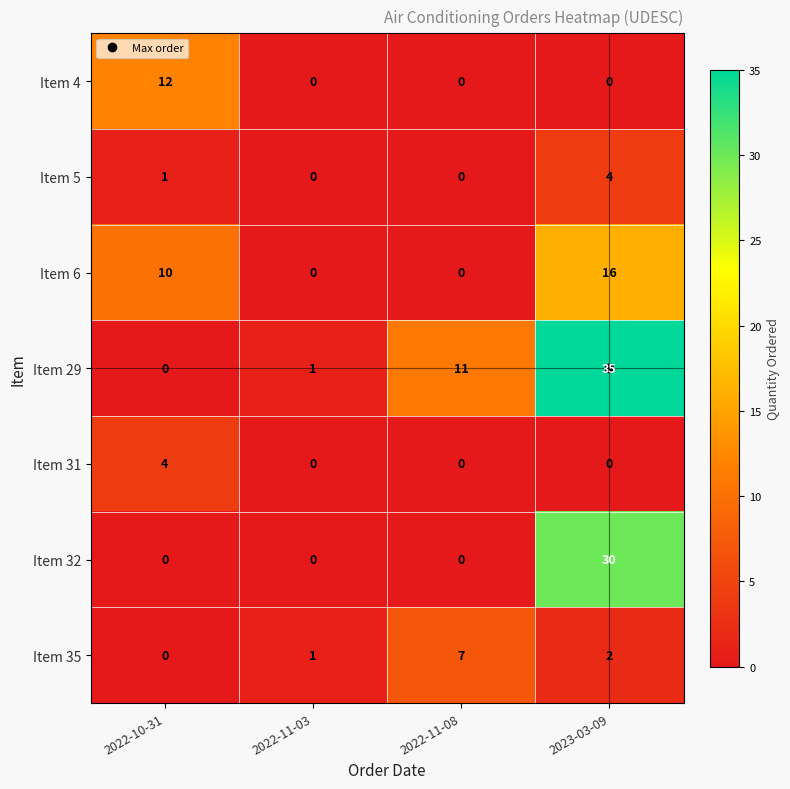

Is the value of Item 32 at 2023-03-09 greater than the value of Item 35 at 2022-10-31?

Yes